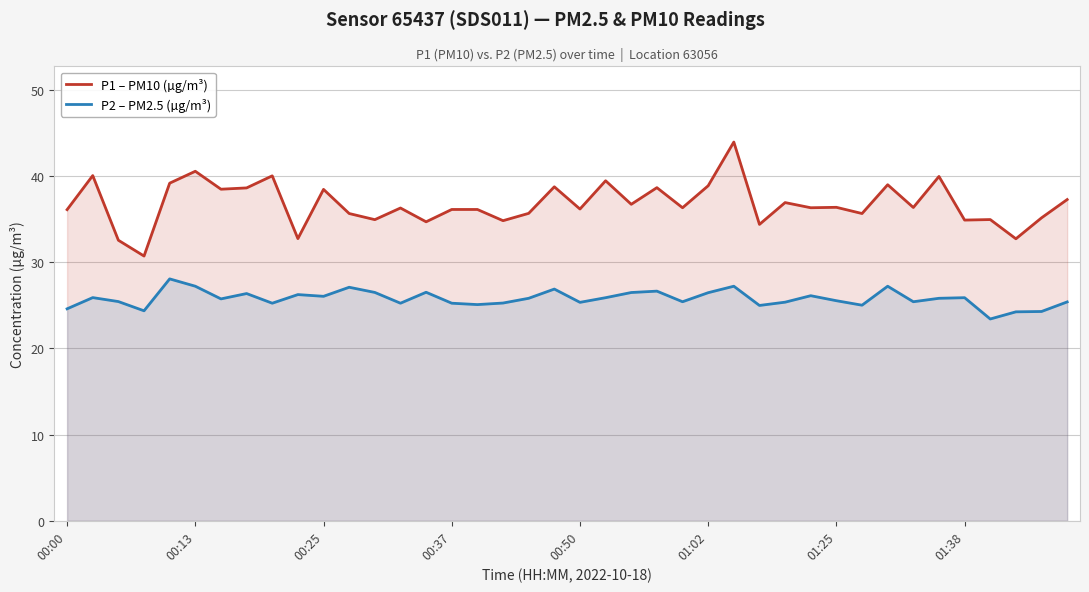

Count the number of data series in this chart.

2